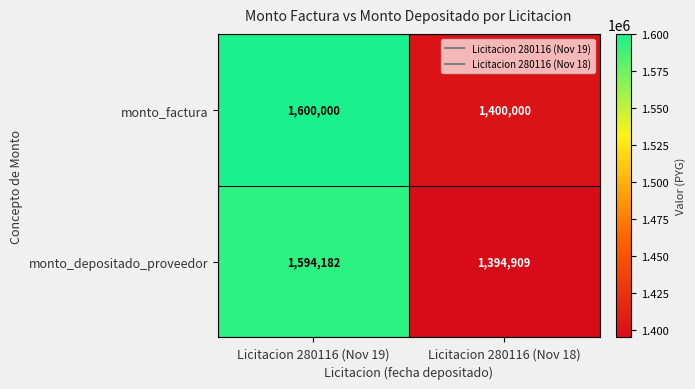

Read the monto_factura value at Licitacion 280116 (Nov 19), to the nearest 100.

1600000